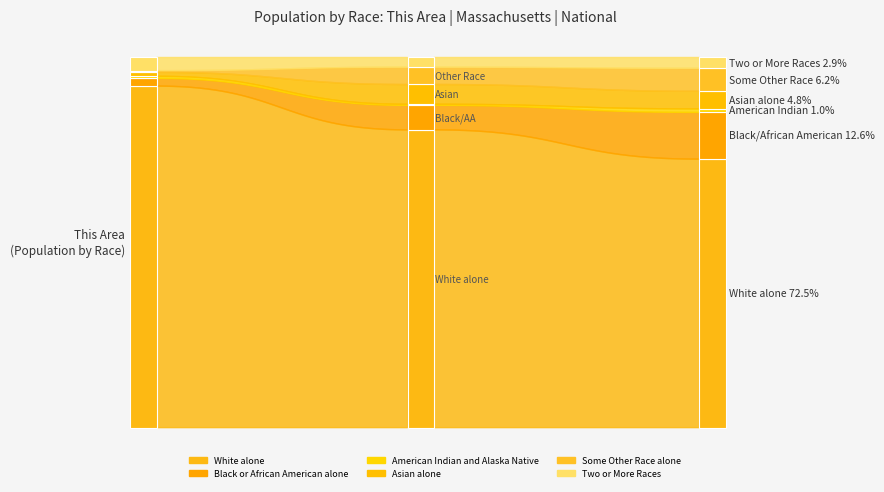

Reading left to right, transcribe all the data shown in this chart.

White alone: This Area=1634	Massachusetts=5265236	National=223553265
Black or African American alone: This Area=37	Massachusetts=434398	National=38929319
American Indian and Alaska Native: This Area=10	Massachusetts=18850	National=2932248
Asian alone: This Area=19	Massachusetts=349768	National=14674252
Some Other Race alone: This Area=8	Massachusetts=305151	National=19107368
Two or More Races: This Area=63	Massachusetts=172003	National=9009073